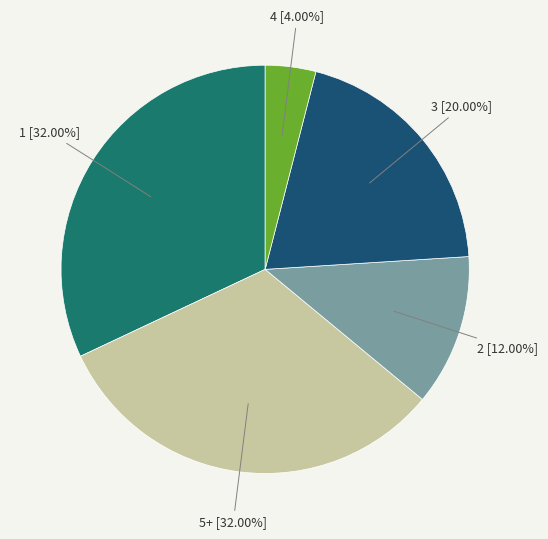

Does any single category account for the majority?

No